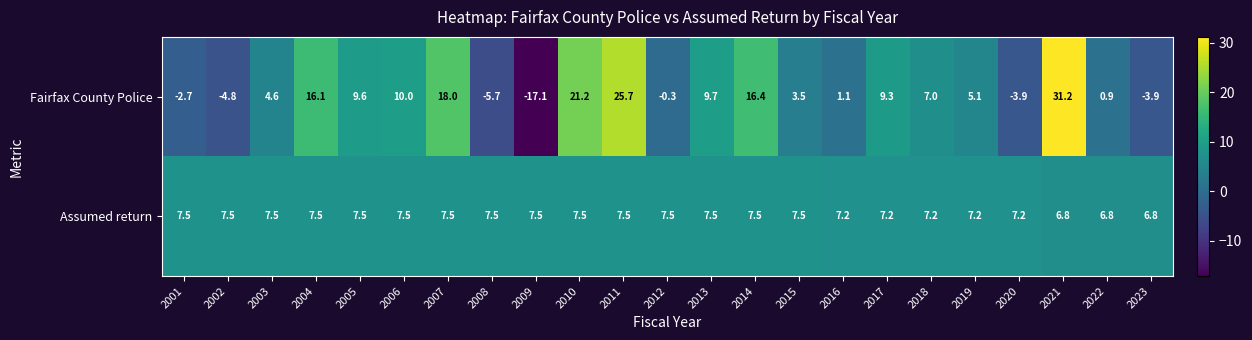

Between 2006 and 2010, which series saw the biggest shift?

Fairfax County Police